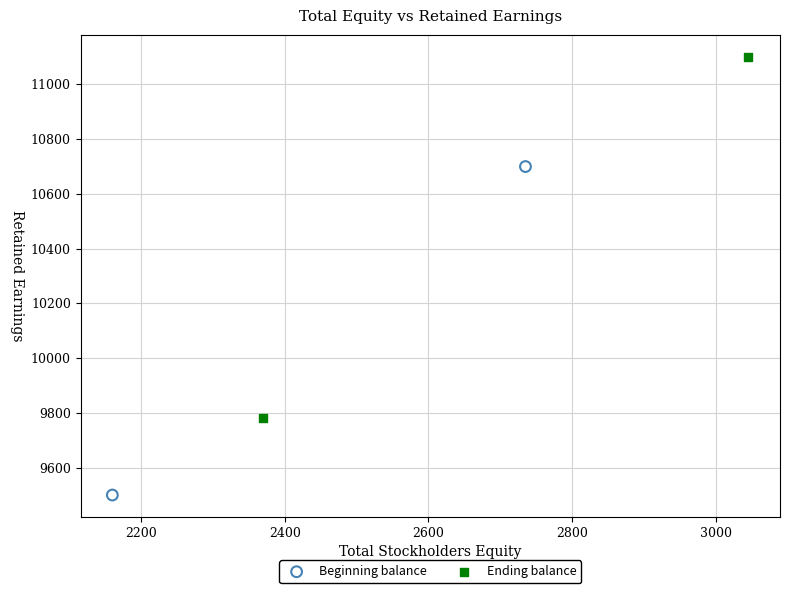

Which series has the widest spread of Y values?

Ending balance